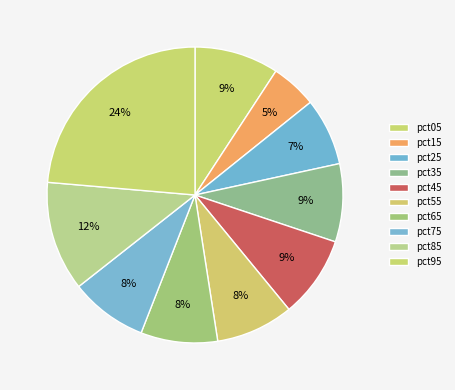

Rank the categories by value from highest to lowest.

pct95, pct85, pct05, pct45, pct35, pct55, pct75, pct65, pct25, pct15